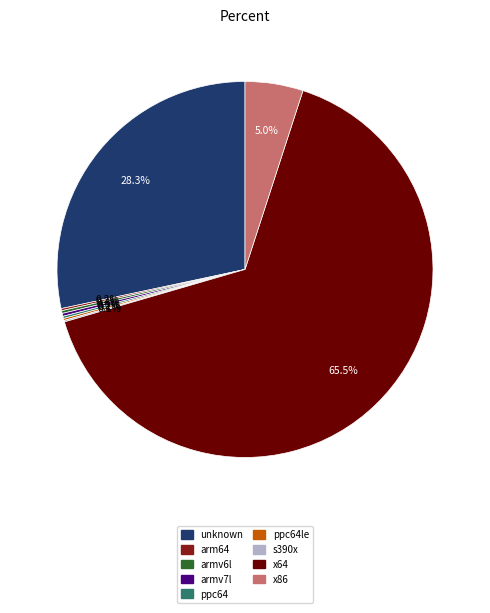

Is there a majority slice in this chart?

Yes